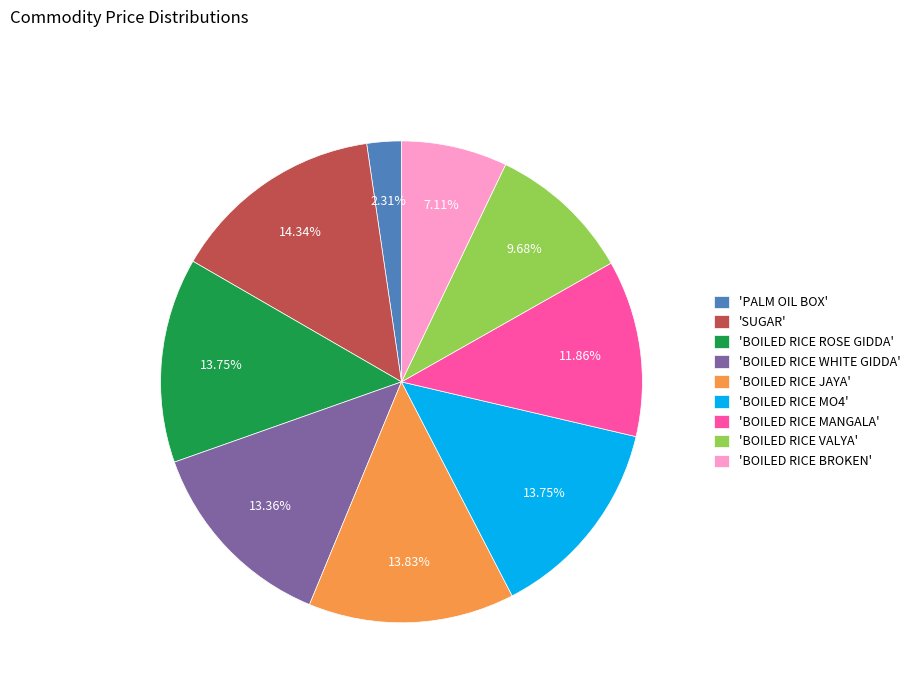

Approximately how many times larger is the value at 'BOILED RICE WHITE GIDDA' compared to 'PALM OIL BOX'?

5.8